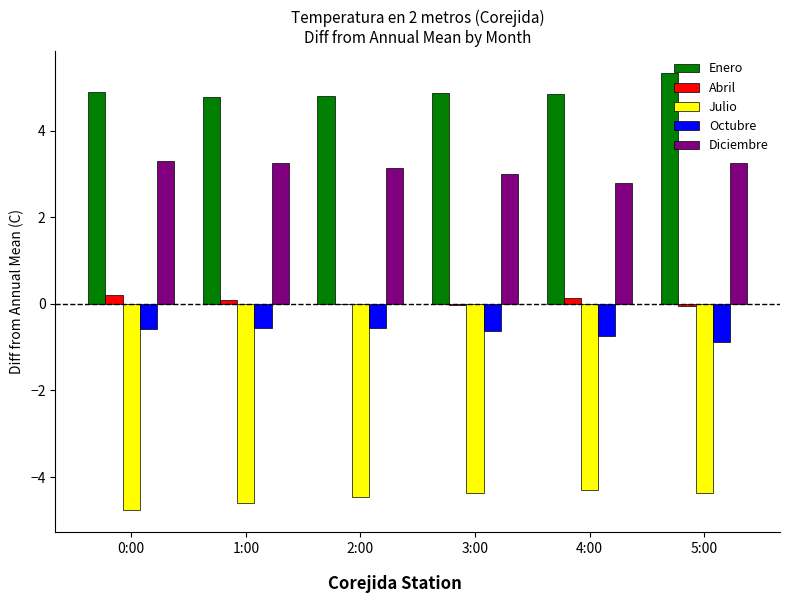

What are all the series names shown in the legend?

Enero, Abril, Julio, Octubre, Diciembre